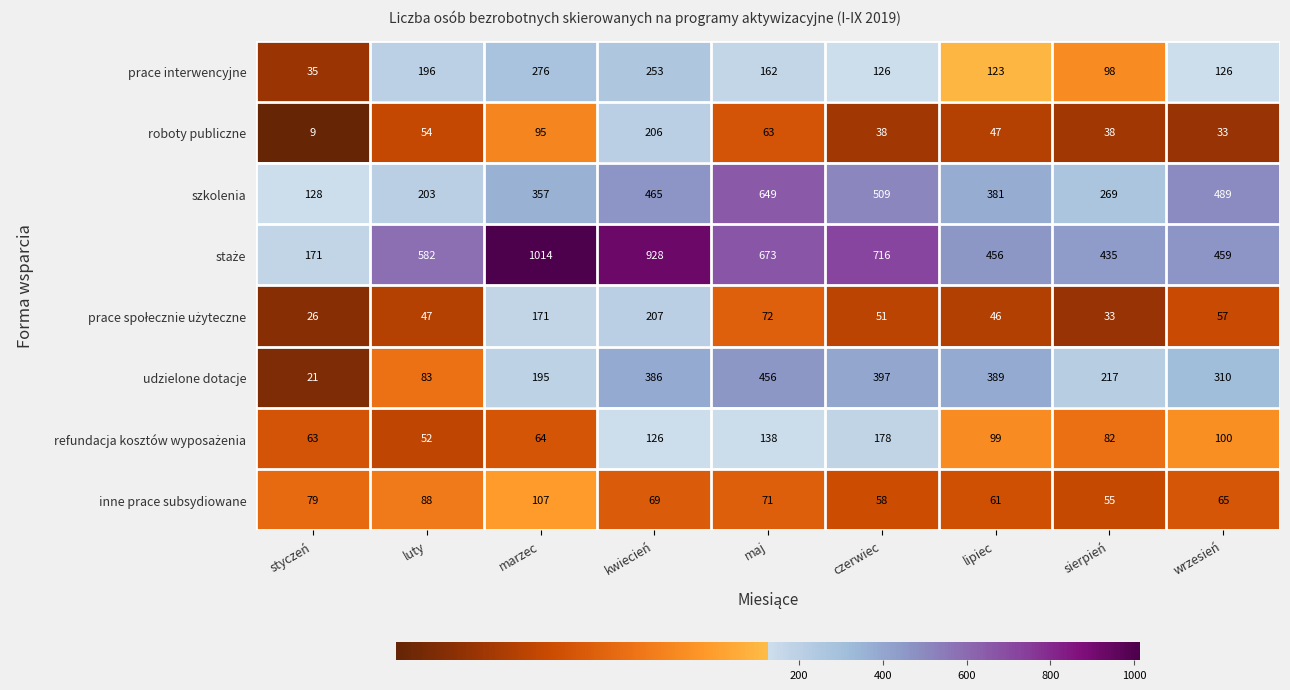

Is the value of prace interwencyjne at maj greater than the value of szkolenia at luty?

No